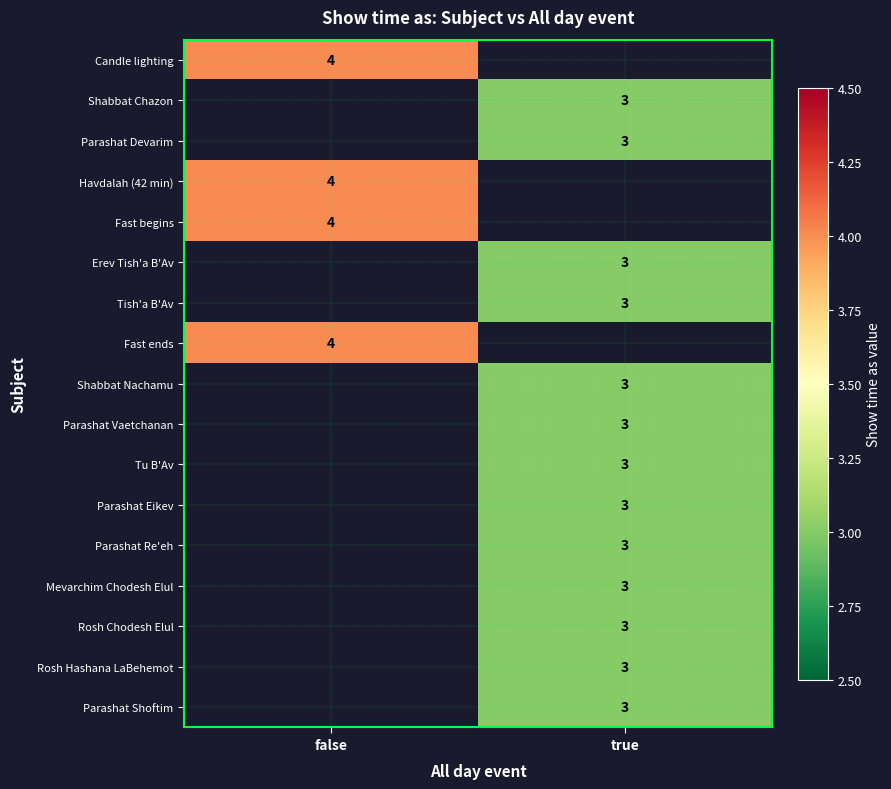

The value of Tish'a B'Av at true is 3. True or false?

True